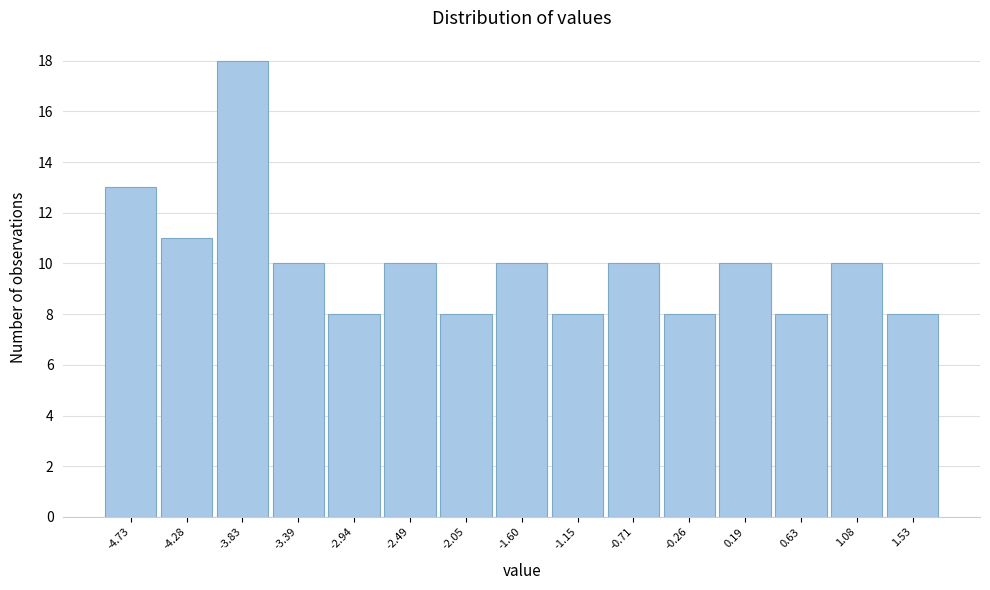

How tall is the bar that spans -2.25 to -1.80 on the x-axis? Neither the bar edges nor the heights are printed on the chart, so give them approximately, as read against the axes.

8